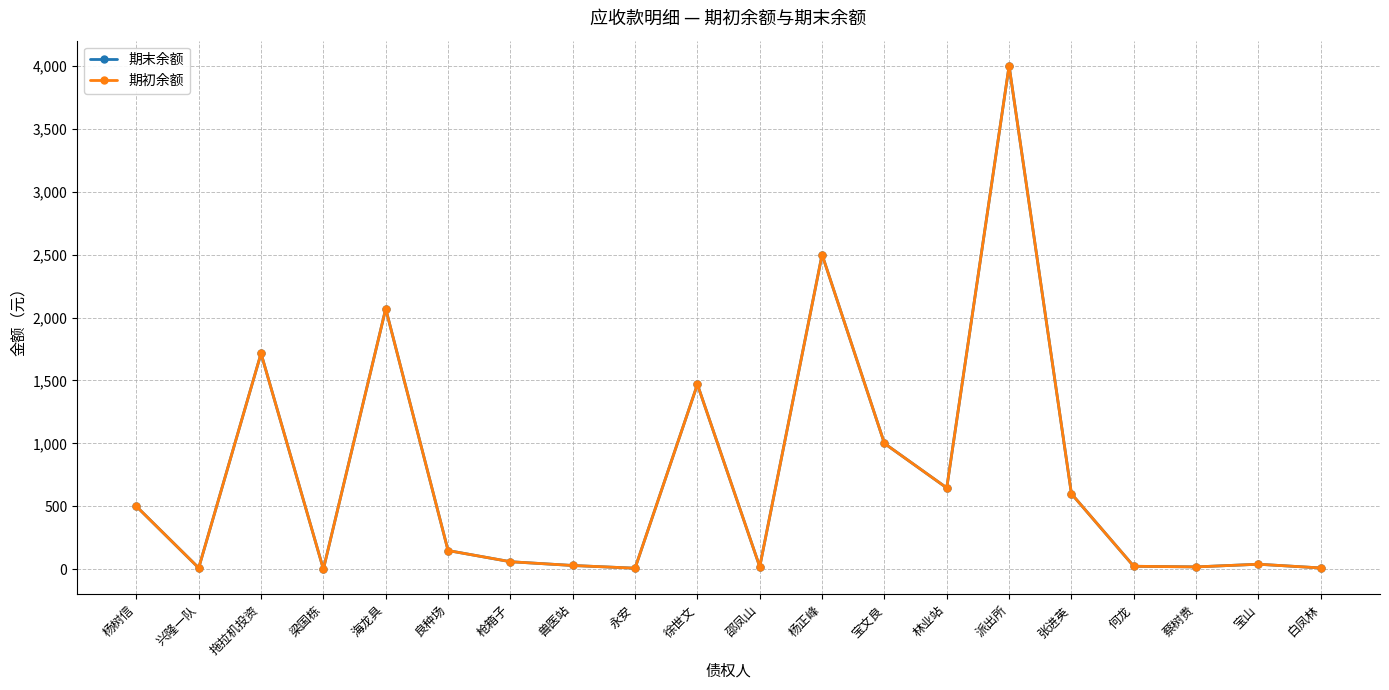

What is the total value across all series at 永安?

17.0